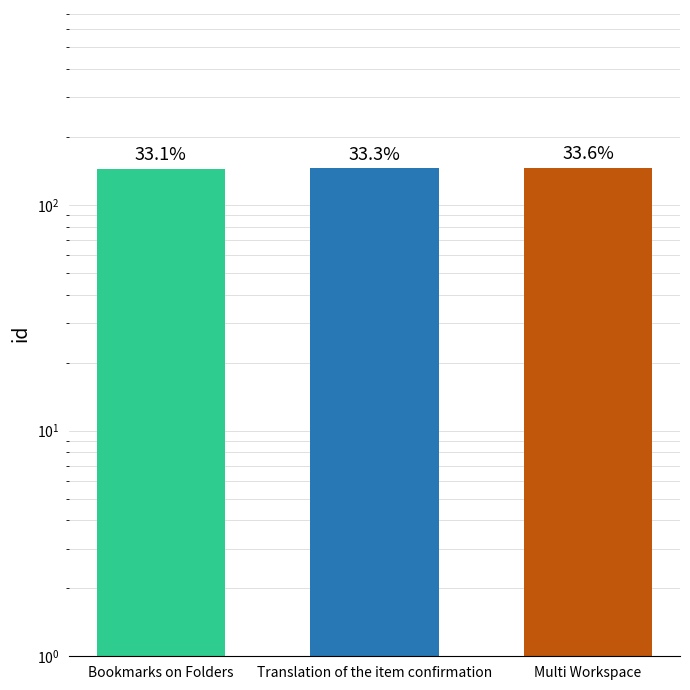

Is it true that the value at Bookmarks on Folders is 144?

True